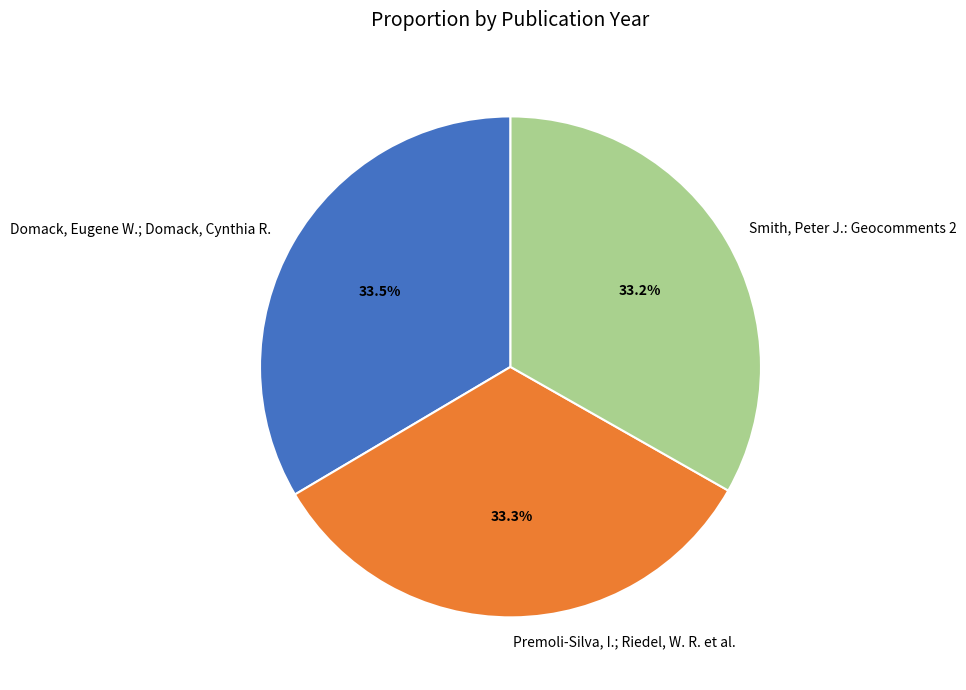

Rank the categories by value from highest to lowest.

Domack, Eugene W.; Domack, Cynthia R., Premoli-Silva, I.; Riedel, W. R. et al., Smith, Peter J.: Geocomments 2